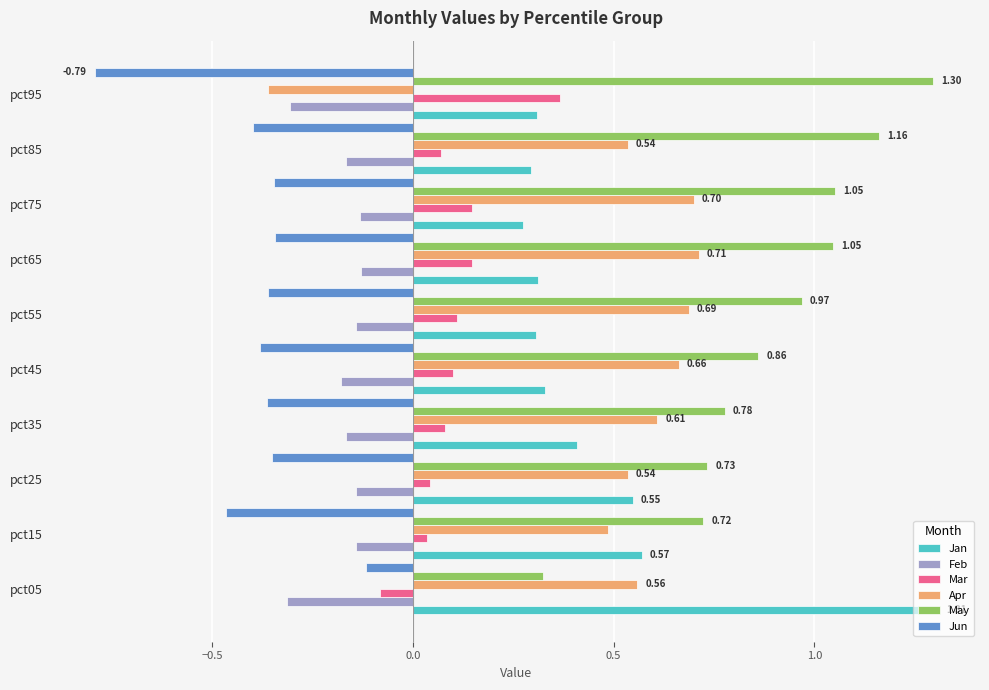

Between pct35 and pct95, which series saw the biggest shift?

Apr